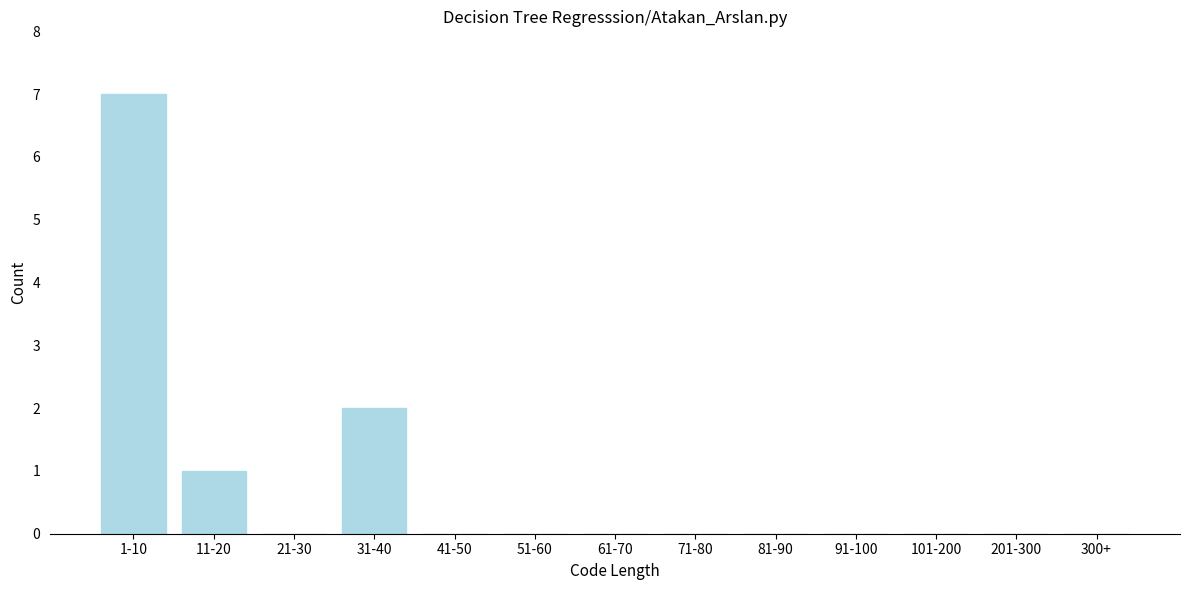

Reading left to right, what are all the values shown in this chart?

1-10=7	11-20=1	21-30=0	31-40=2	41-50=0	51-60=0	61-70=0	71-80=0	81-90=0	91-100=0	101-200=0	201-300=0	300+=0